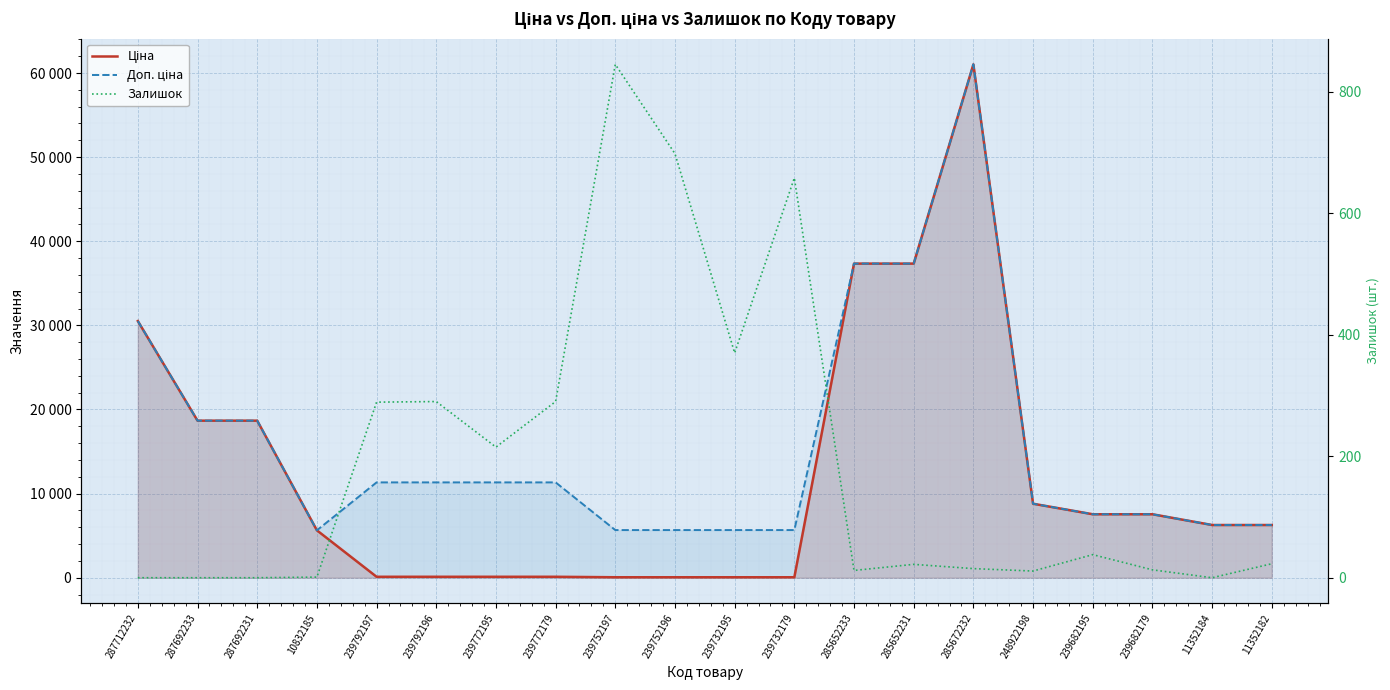

True or false: Залишок and Доп. ціна intersect in this chart.

False